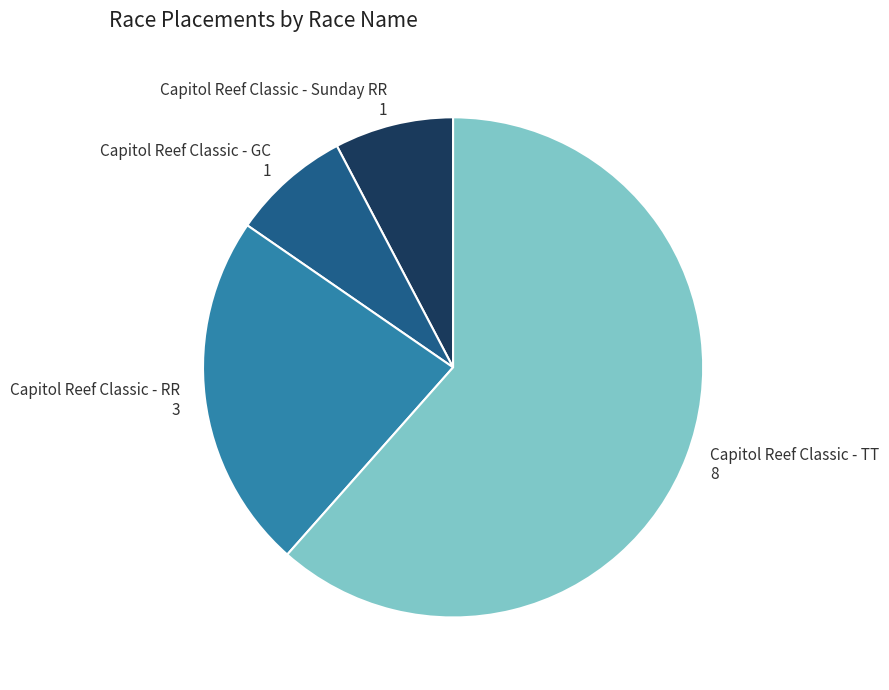

What is the ratio of the value at Capitol Reef Classic - GC to the value at Capitol Reef Classic - Sunday RR?

1.0